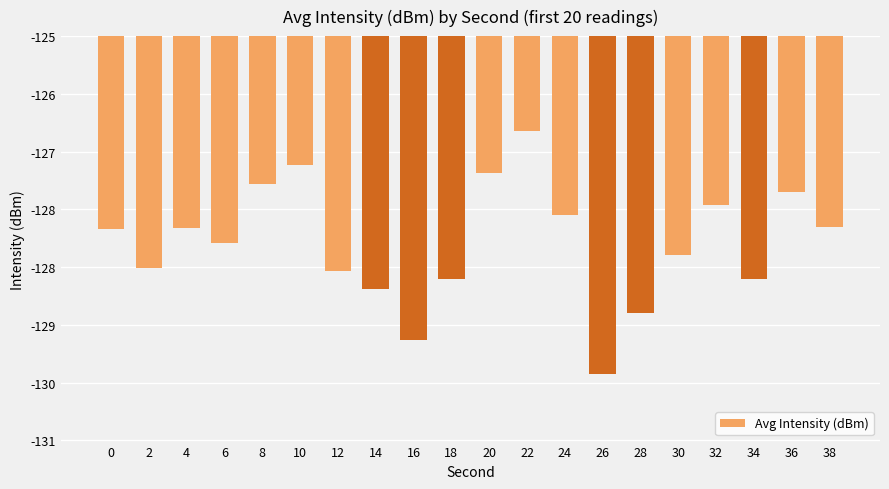

Which label corresponds to the smallest value in the chart?

26